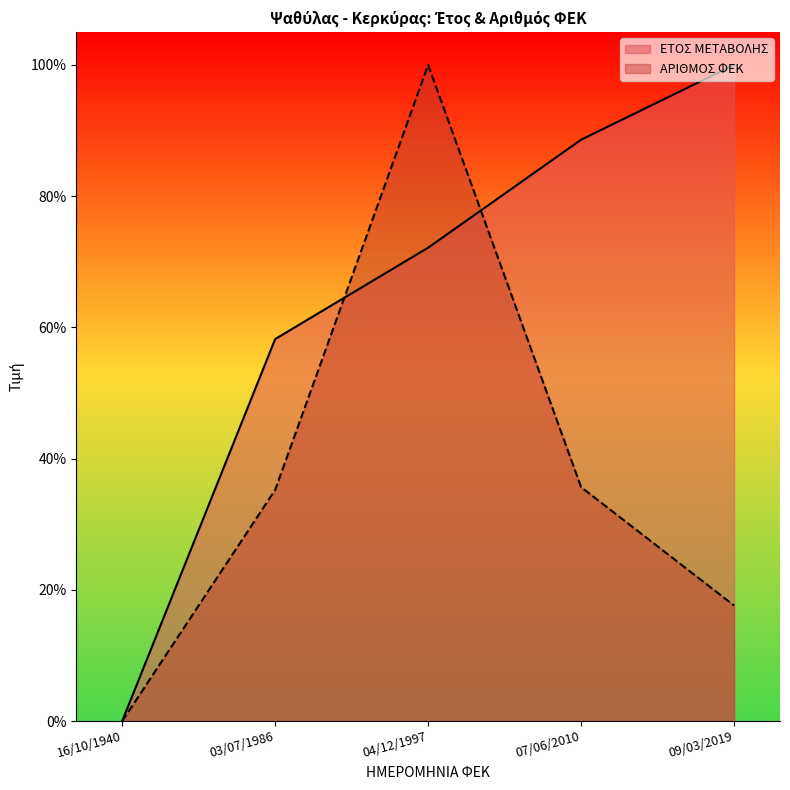

Between 04/12/1997 and 09/03/2019, which series saw the biggest shift?

ΑΡΙΘΜΟΣ ΦΕΚ